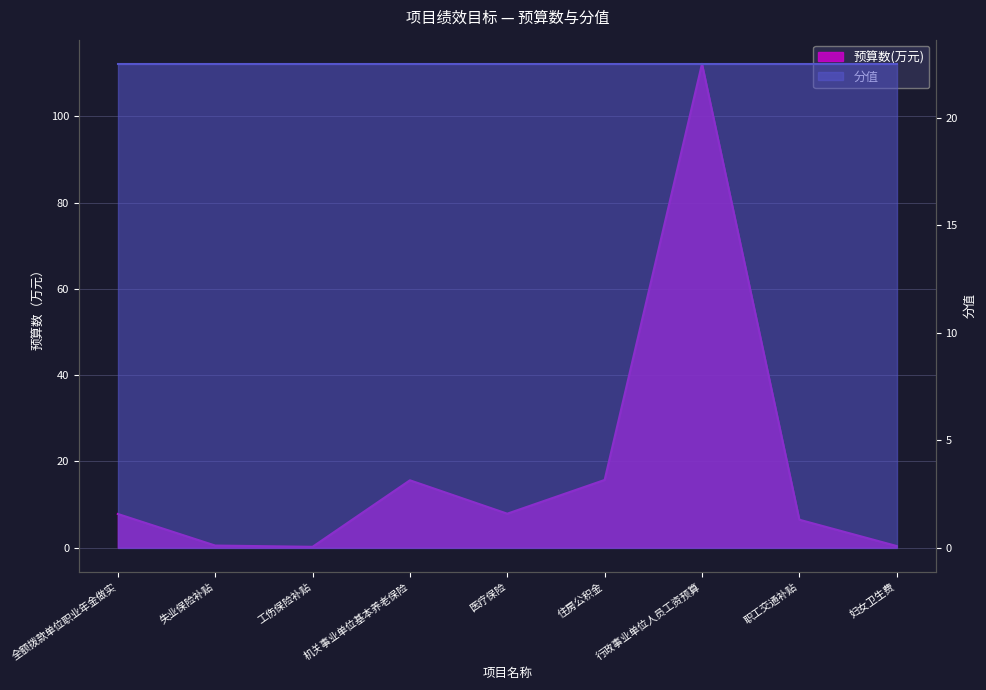

What is the change in value from 全额拨款单位职业年金做实 to 行政事业单位人员工资预算?

+104.4